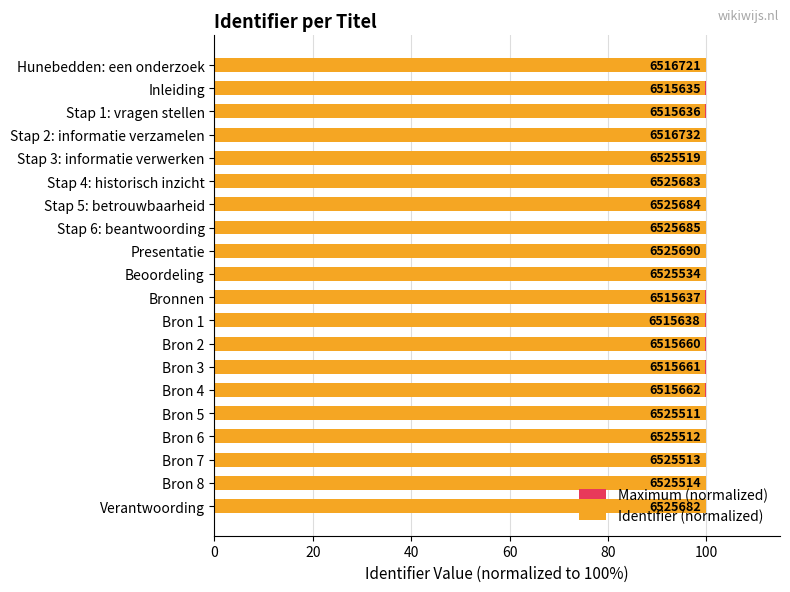

What is the minimum value for Maximum (normalized)?

0.6